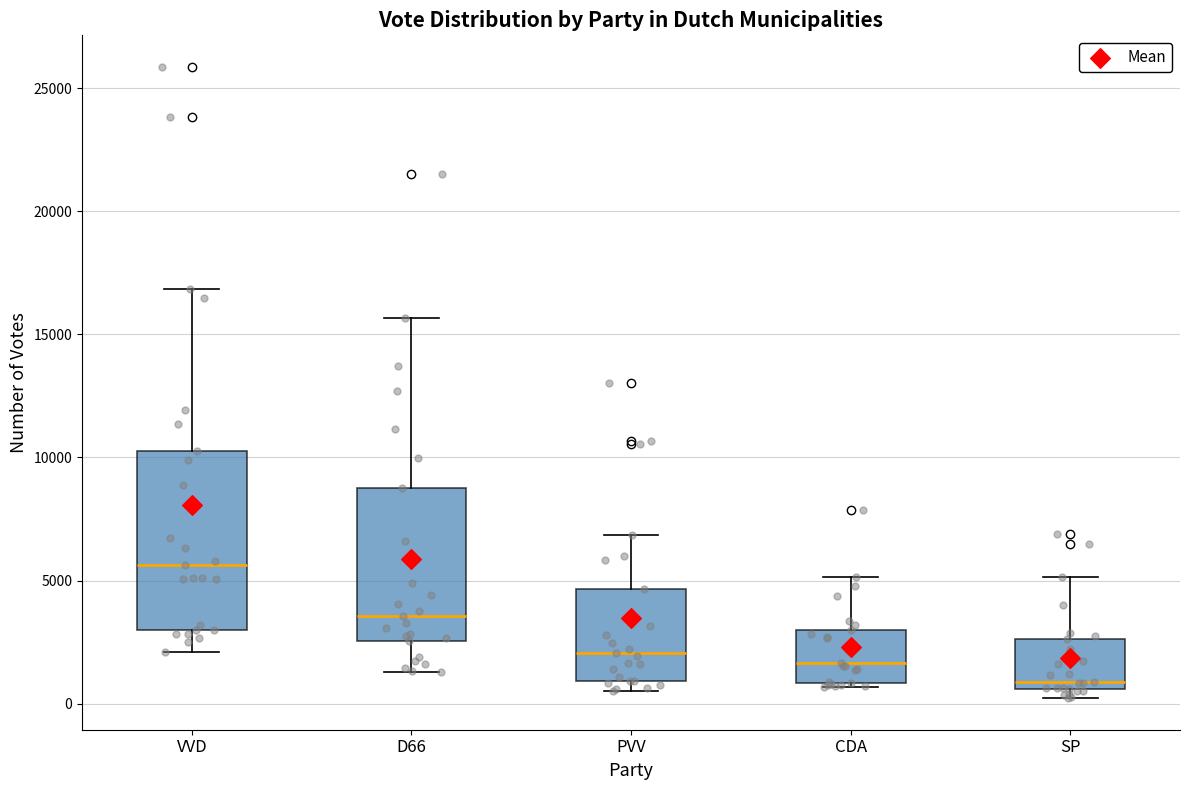

Reading left to right, transcribe this box plot: for each box, give where its median line is, the range the box spans, and where its two whiskers end, as read against the y-axis. The values are not printed on the chart, so give them approximately, as read against the axis.

VVD: median 5500, box 3000 to 10000, whiskers 2000 to 17000
D66: median 3500, box 2500 to 9000, whiskers 1500 to 15500
PVV: median 2000, box 1000 to 4500, whiskers 500 to 7000
CDA: median 1500, box 1000 to 3000, whiskers 500 to 5000
SP: median 1000, box 500 to 2500, whiskers 0 to 5000